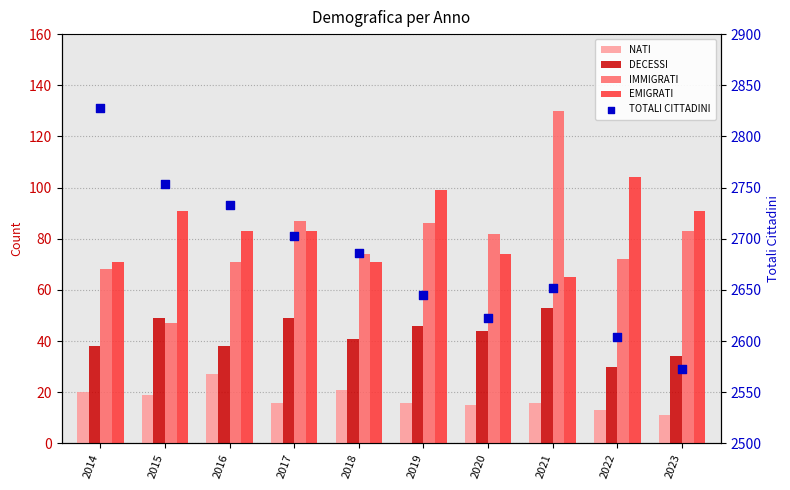

At which category is the sum across all series the highest?

2014